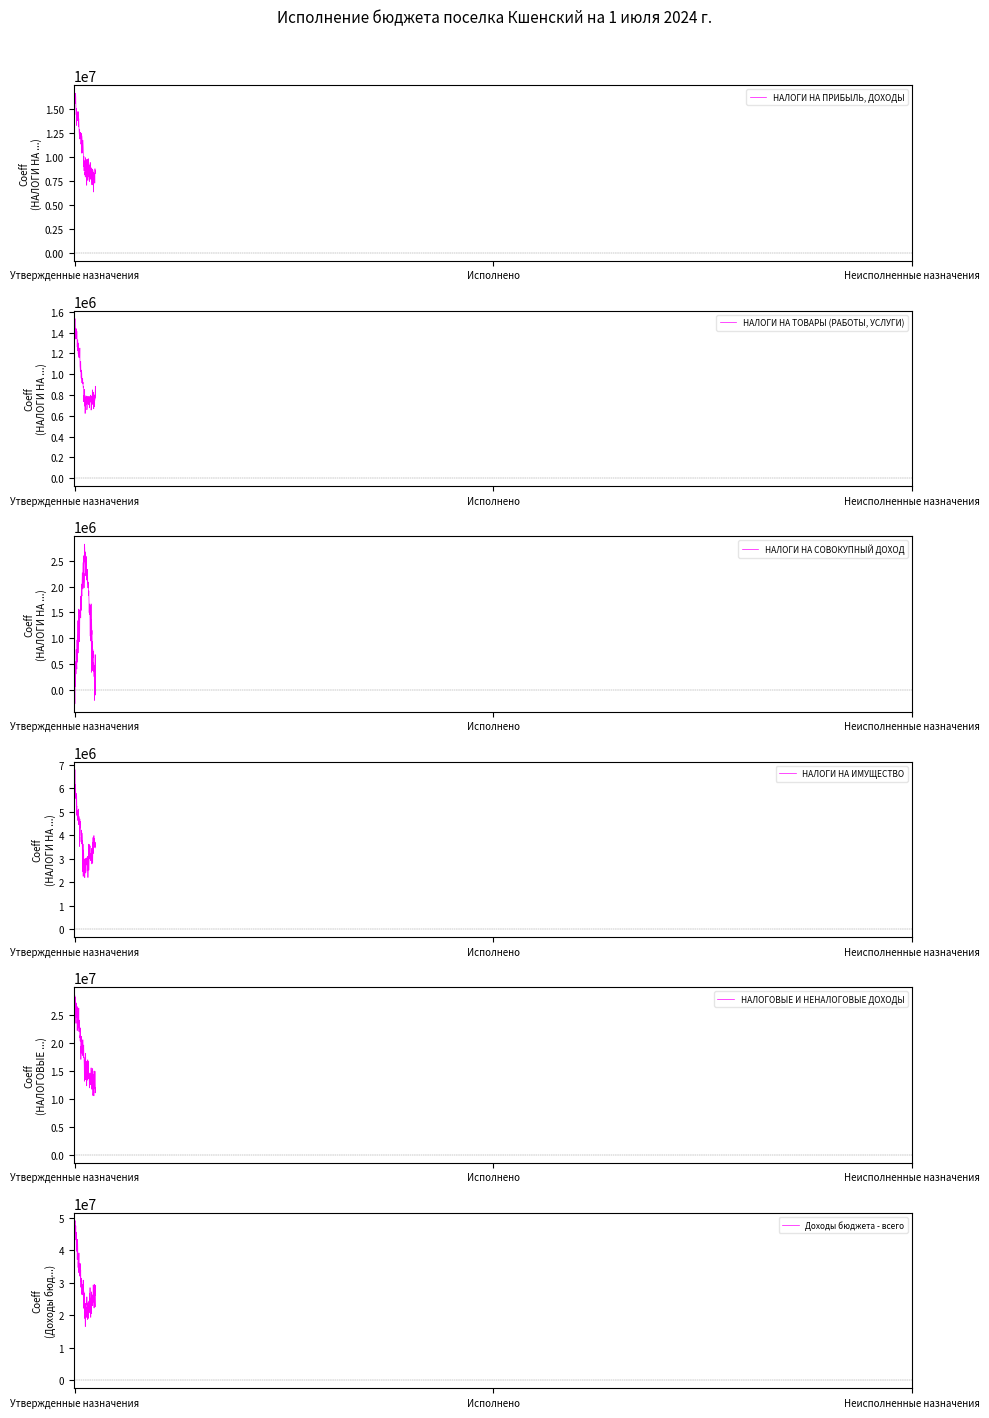

Does the chart have visible grid lines?

No